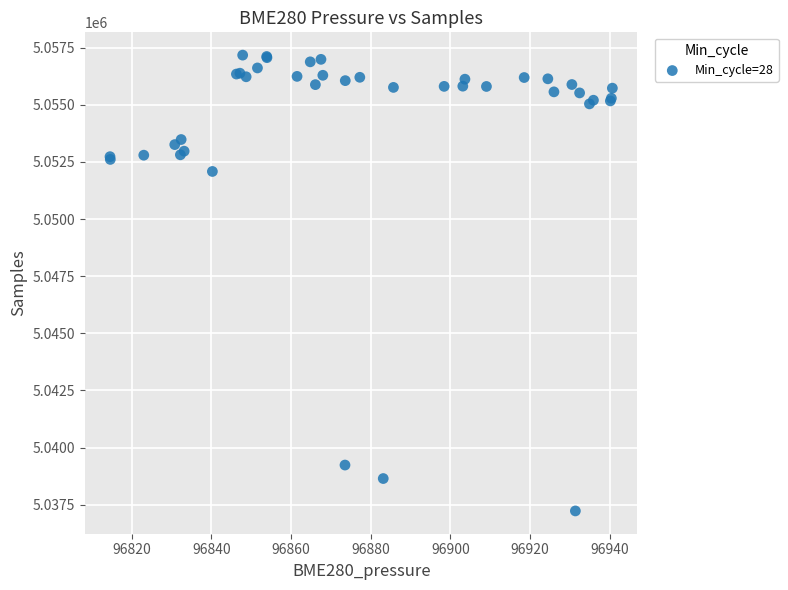

What Y value in the scatter plot is closest to 5047200?

5052081